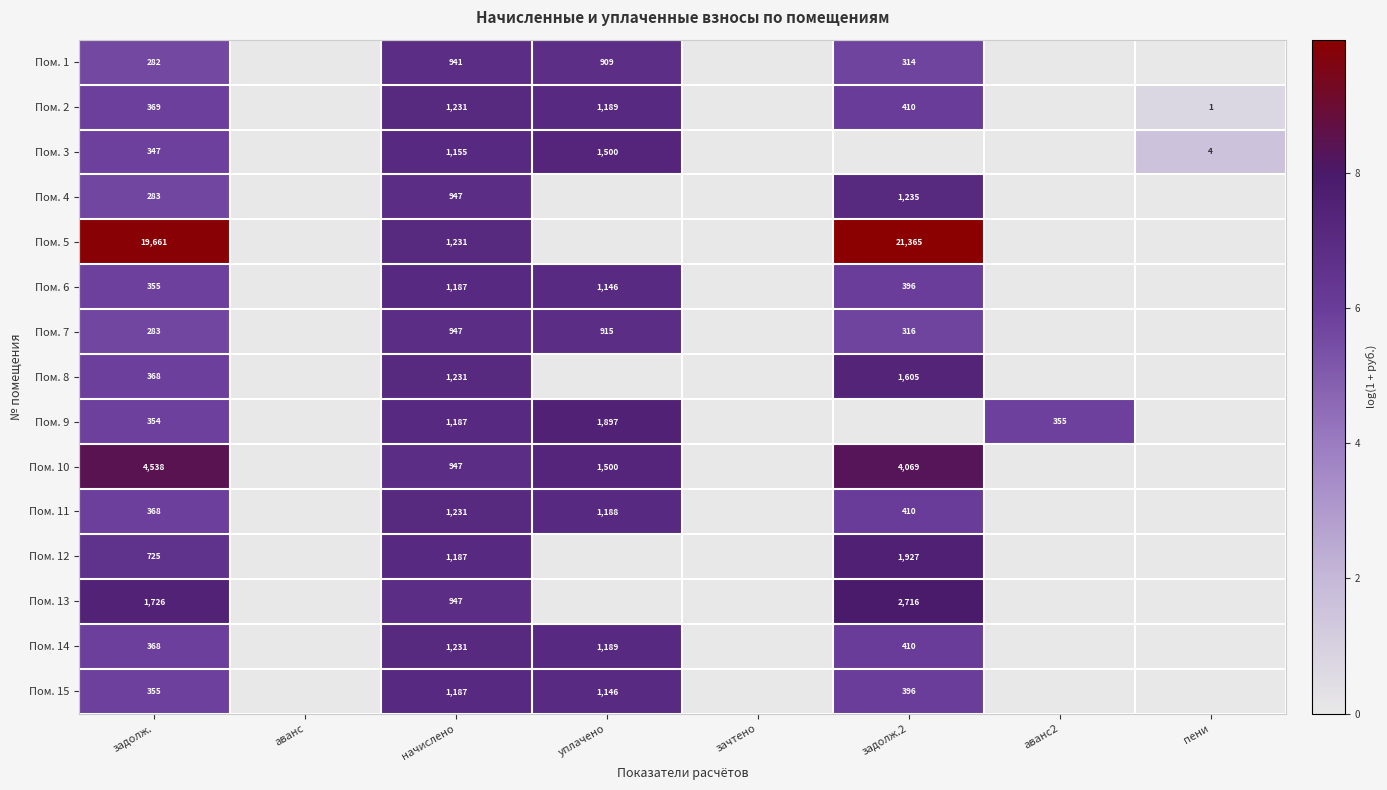

What is the total value across all series at начислено?

16787